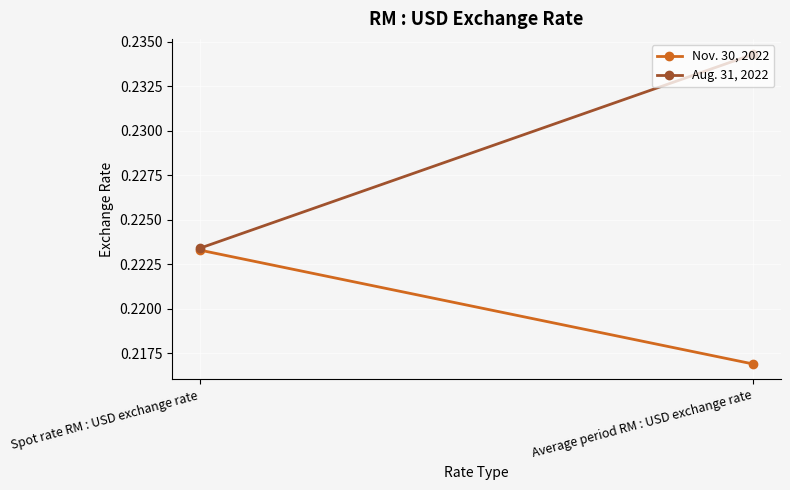

Which series has the widest spread of values?

Aug. 31, 2022